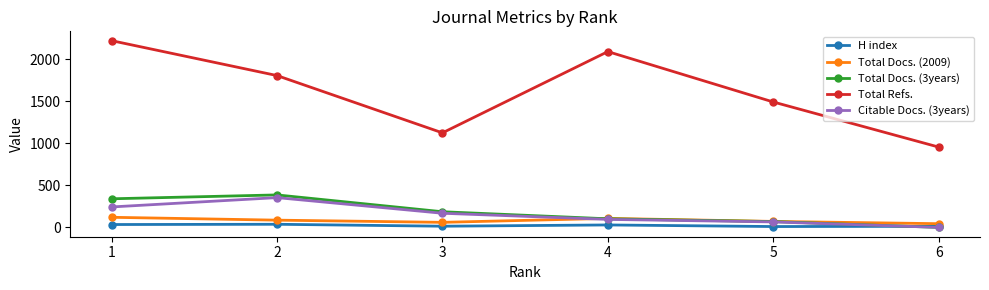

Where is the first local minimum for Total Refs.?

3